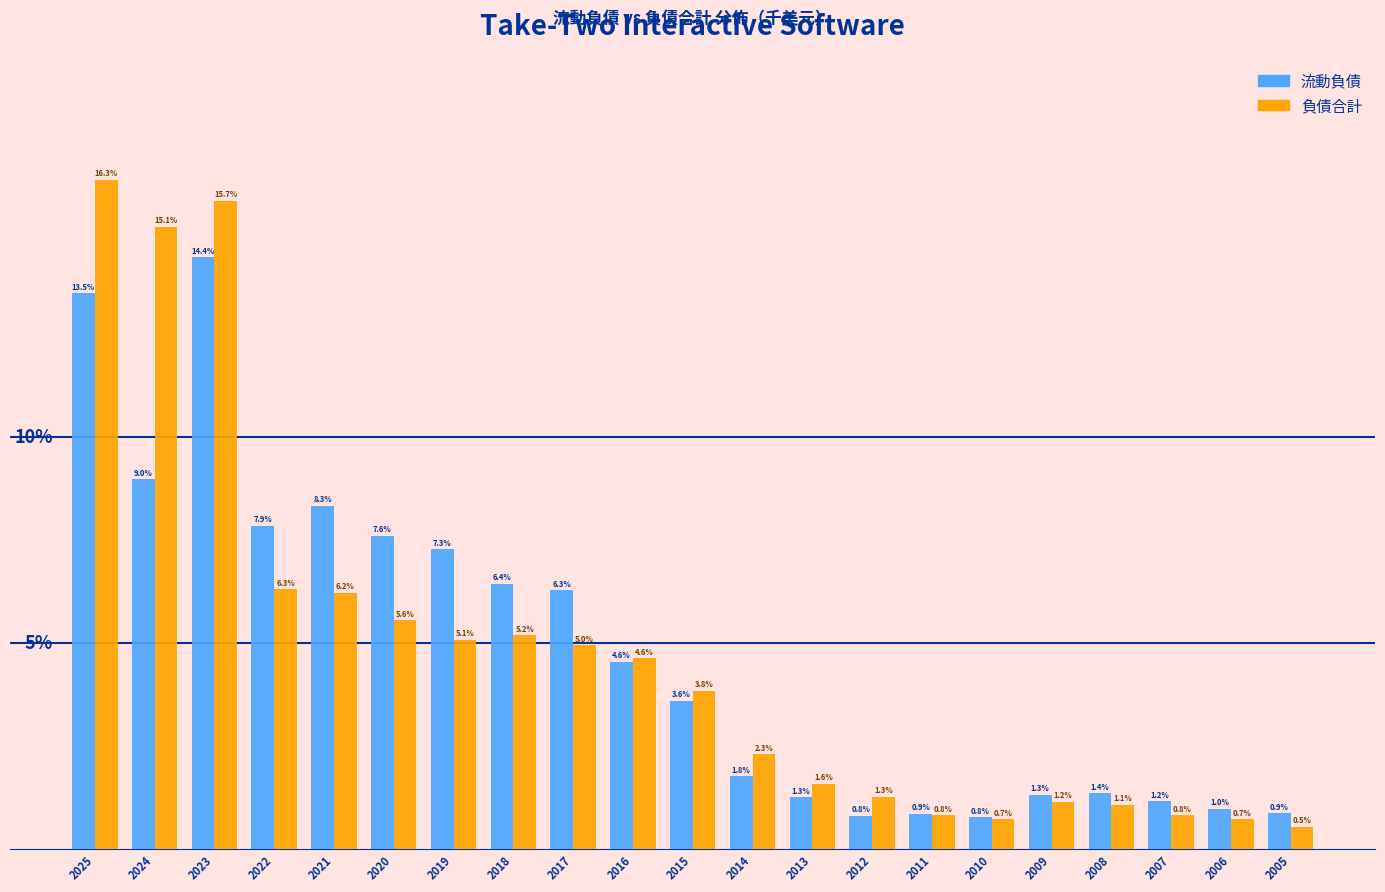

At 2025, list the series in order from smallest to largest.

流動負債, 負債合計